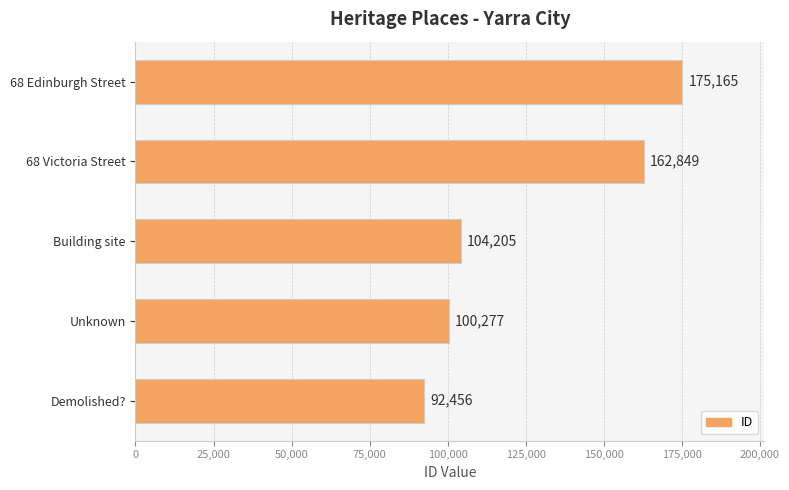

What is the sum of all values?

634952